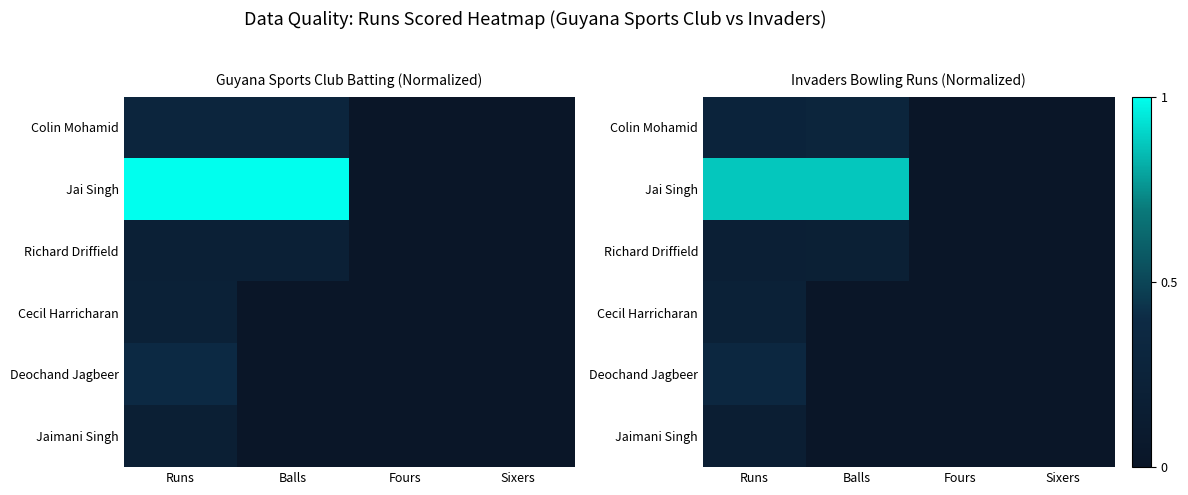

Which category has the lowest value across all series?

Fours